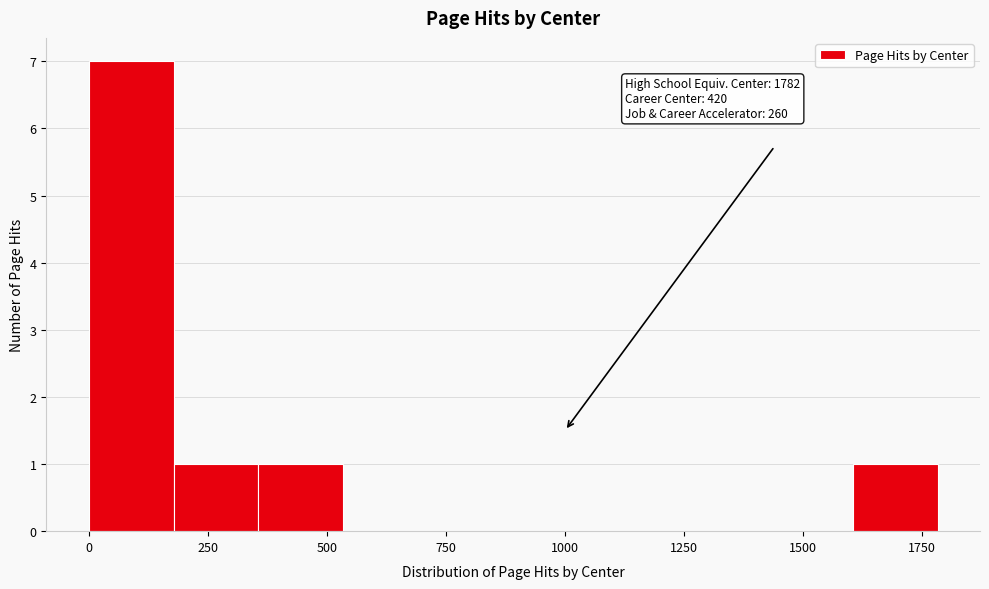

Around what value on the x-axis is the tallest bar? Give the approximate position of its centre, as read against the axis.

100